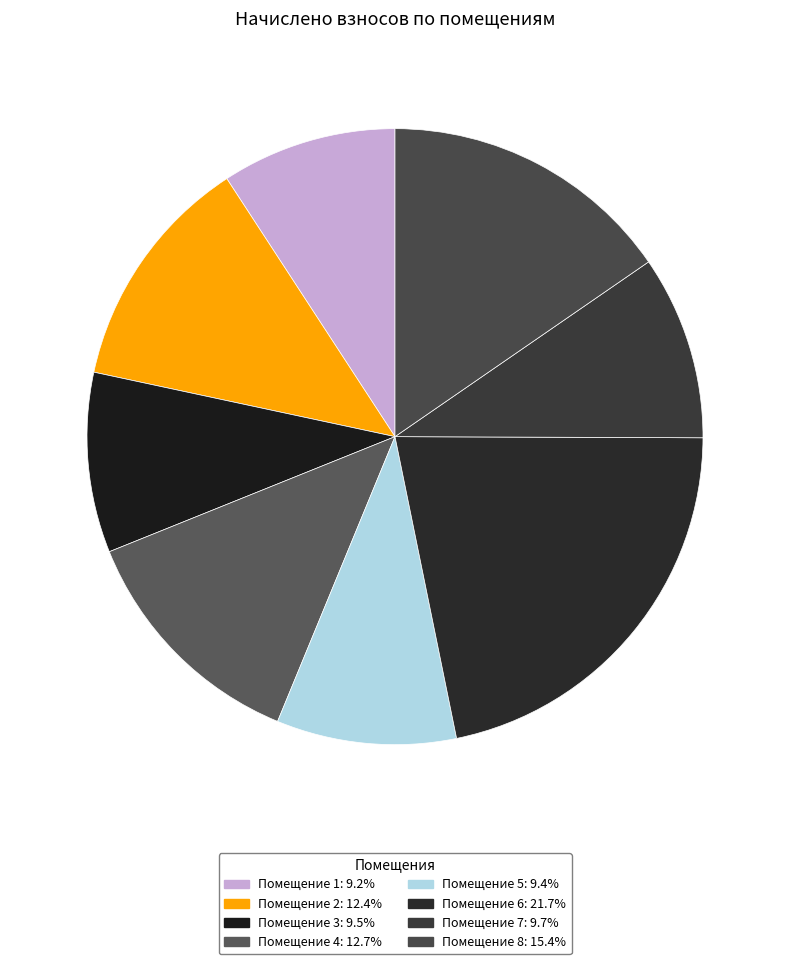

What is the smallest slice in the pie chart?

1